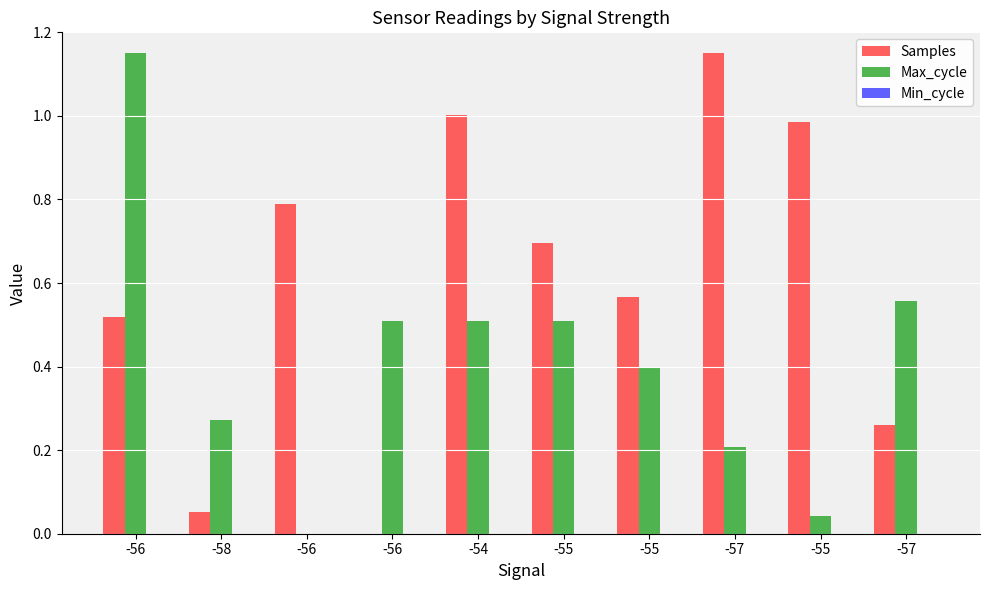

How many values in Max_cycle are above zero?

9